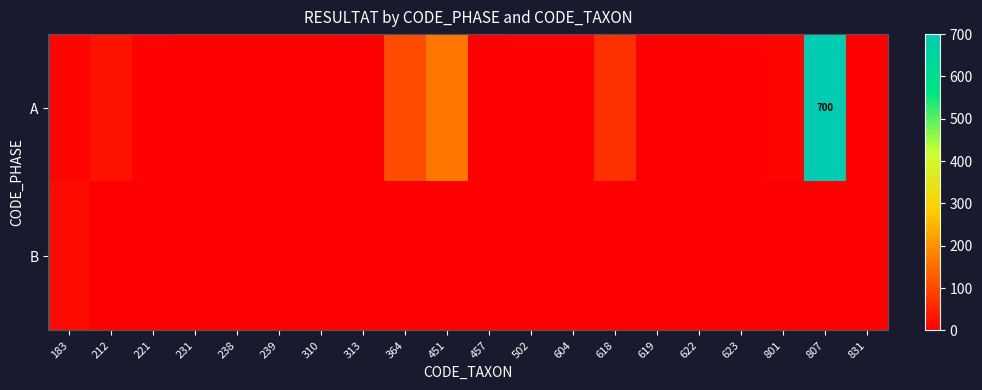

Between 831 and 239, which is larger?

239